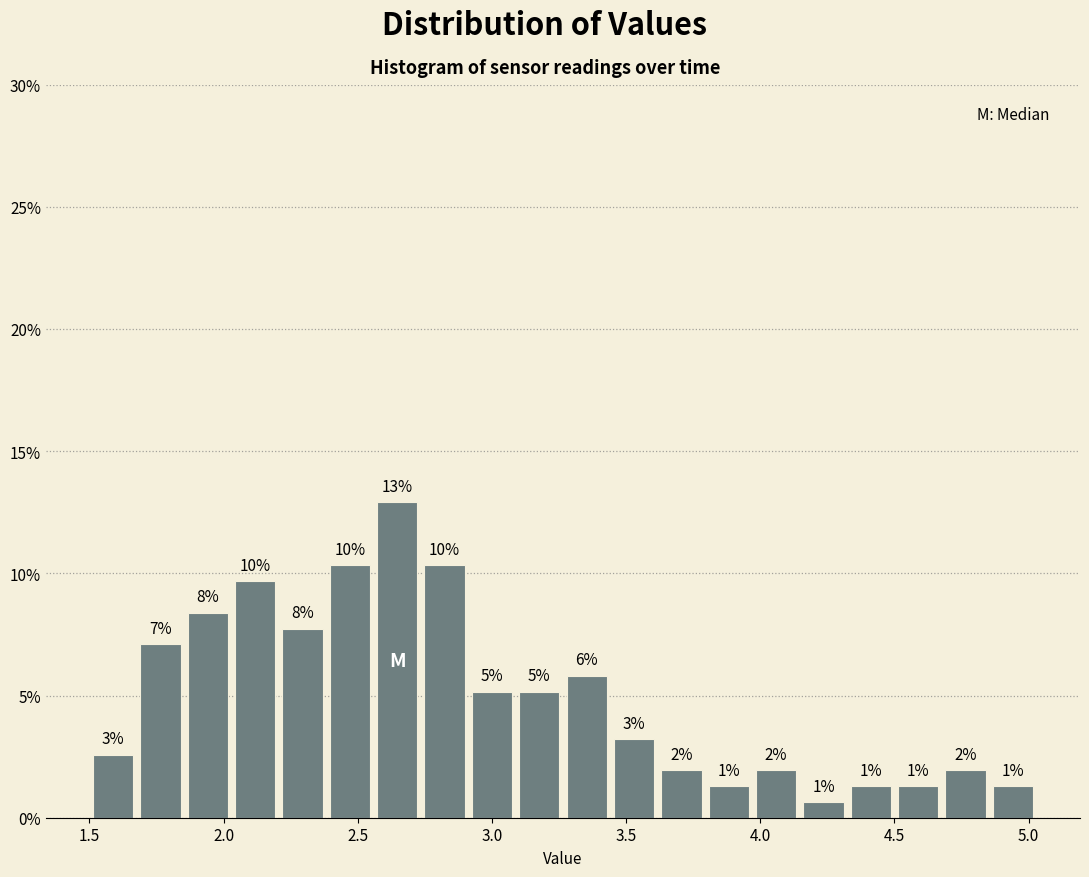

Around what value on the x-axis is the tallest bar? Give the approximate position of its centre, as read against the axis.

2.65